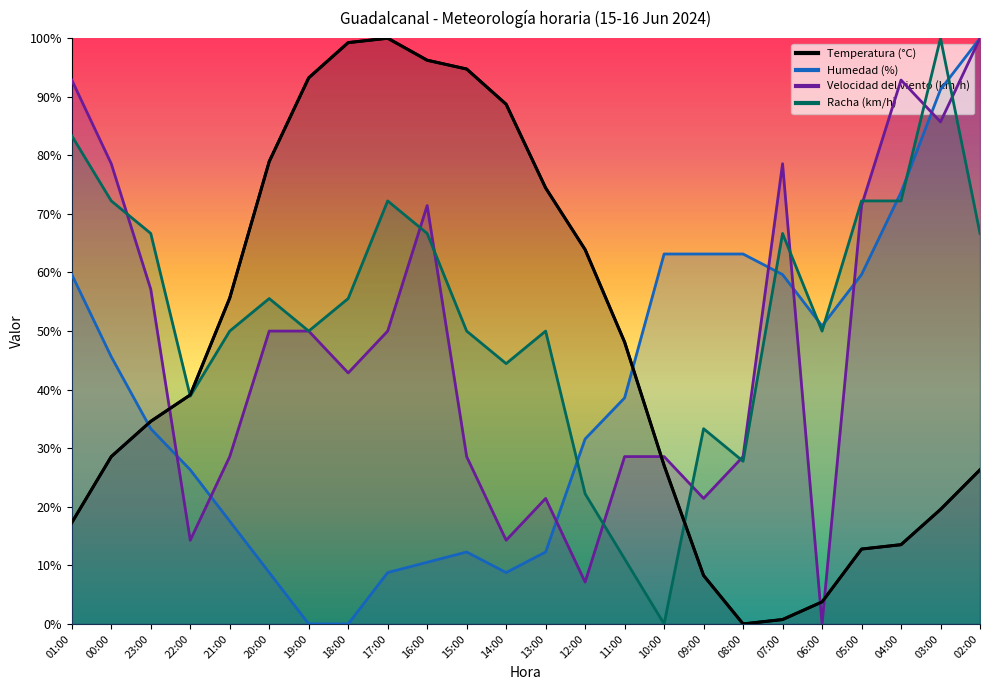

What is the approximate value of Velocidad del viento (km/h) at 21:00?

28.6